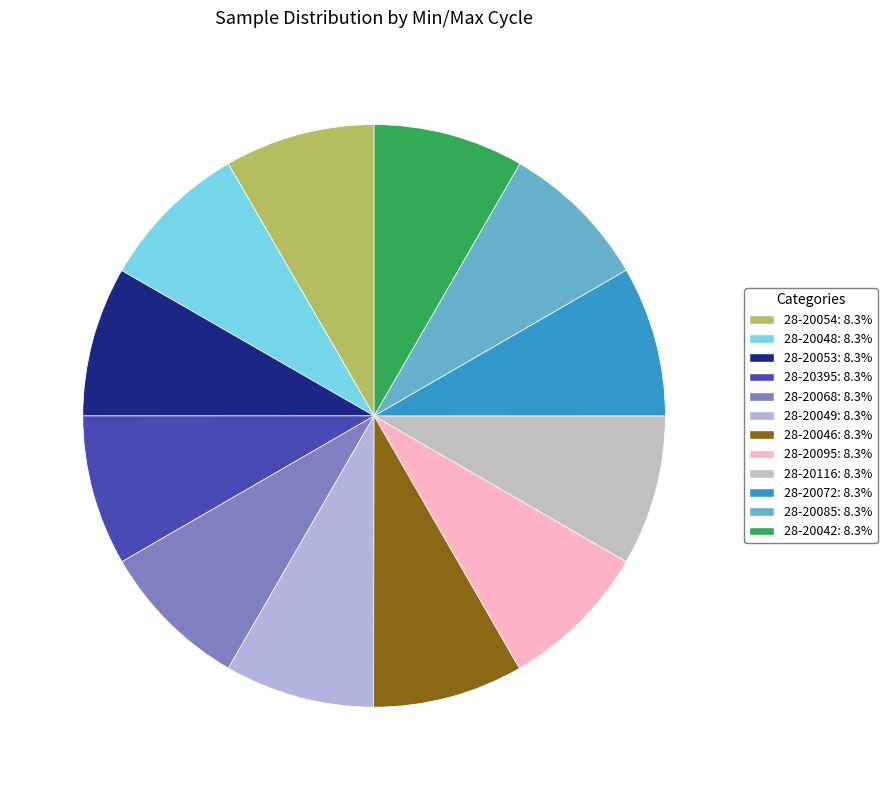

Is 28-20042 the majority of the pie?

No